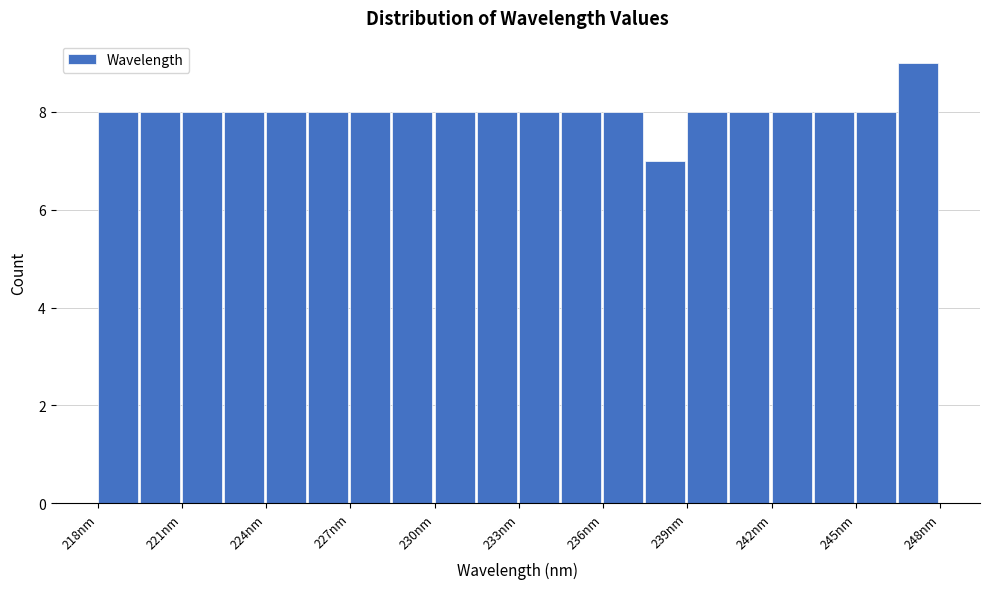

Around what value on the x-axis is the tallest bar? Give the approximate position of its centre, as read against the axis.

247.5